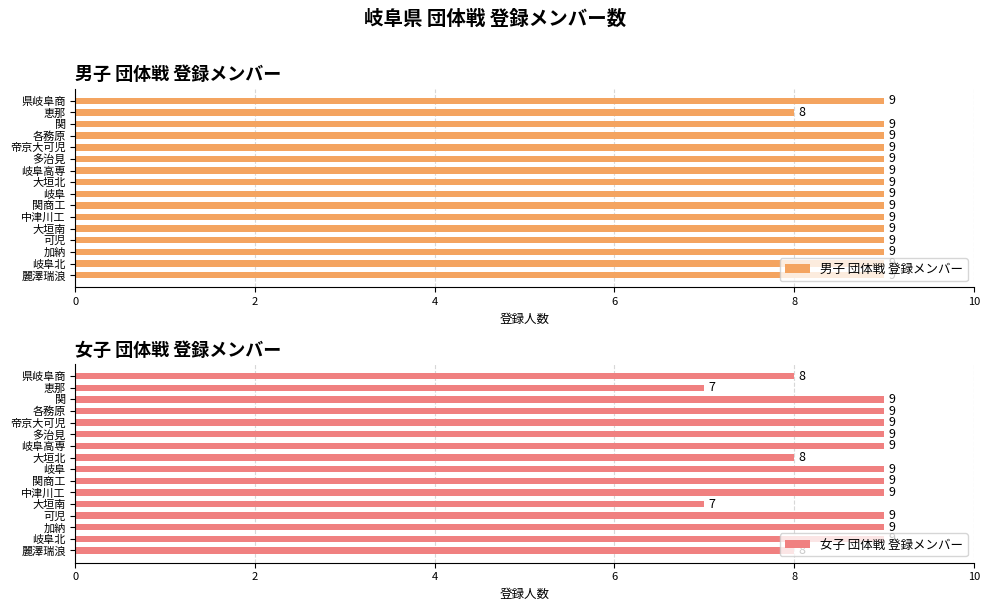

At how many categories does at least one series exceed 8?

15